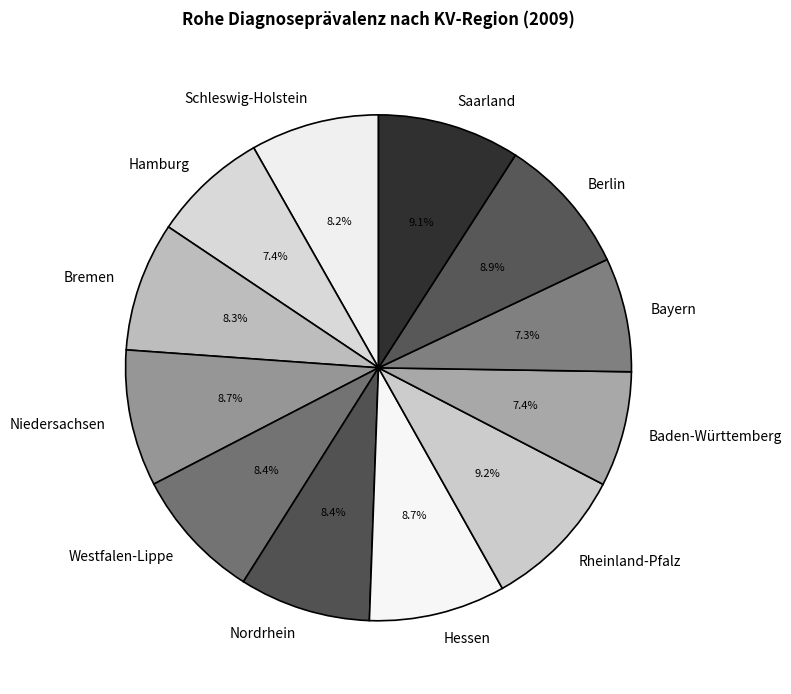

Which has a higher value, Nordrhein or Hamburg?

Nordrhein